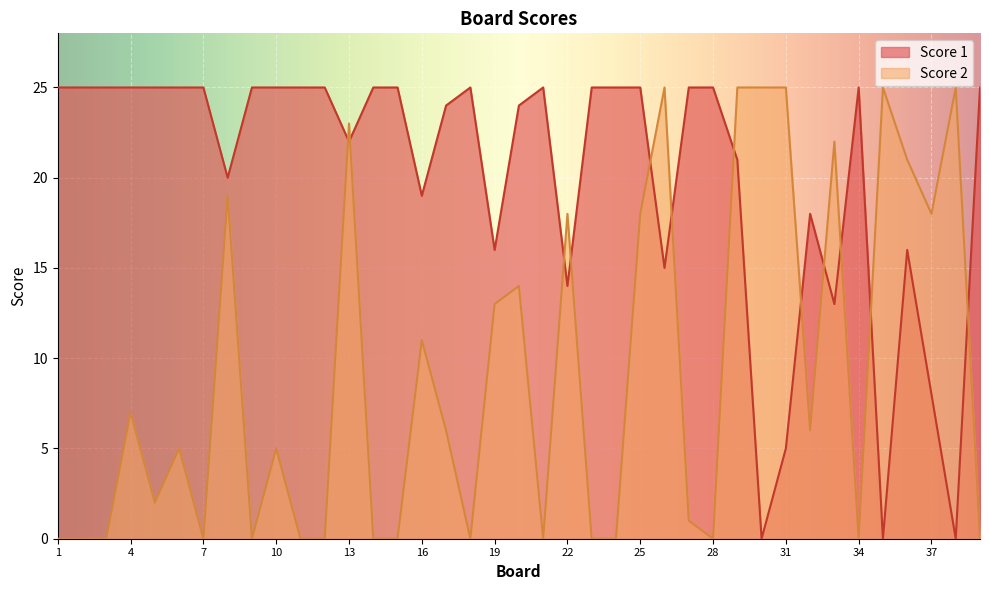

What is the greatest value displayed?

25